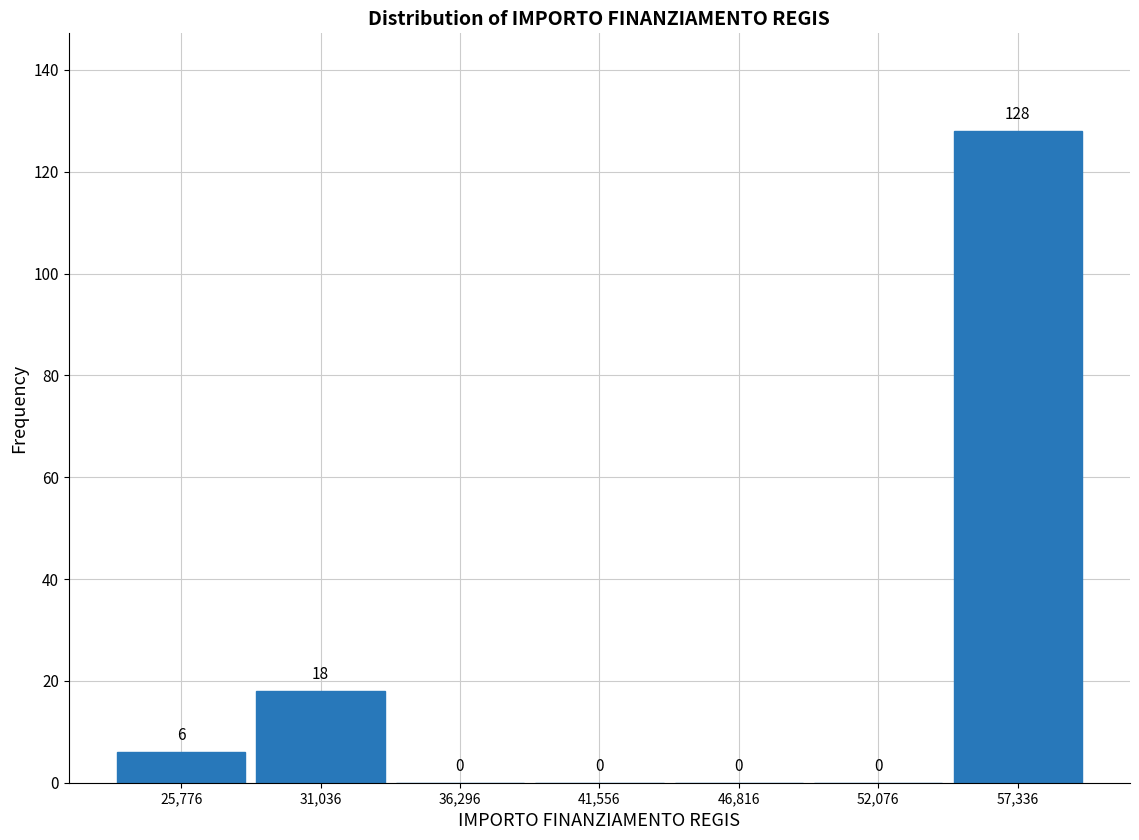

Reading left to right, list every bar in this chart as the range it spans on the x-axis followed by its height. The bar edges are not printed on the chart, so give them approximately, as read against the axis.

23000 to 28000: 6
28000 to 34000: 18
34000 to 39000: 0
39000 to 44000: 0
44000 to 49000: 0
49000 to 55000: 0
55000 to 60000: 128